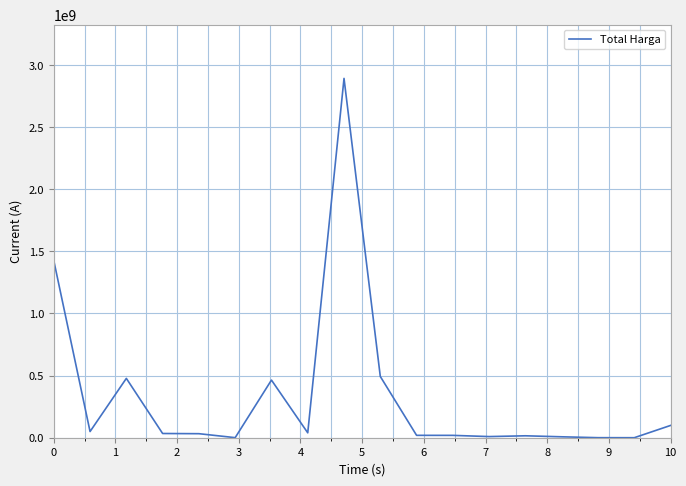

What is the maximum value shown in the chart?

2892122000